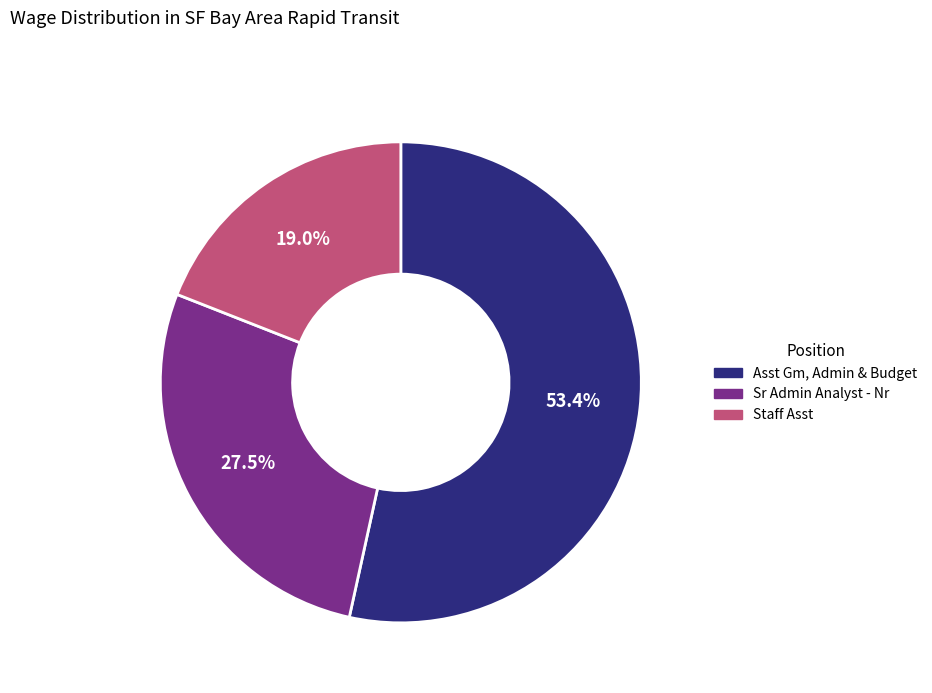

Which slice is the largest?

Asst Gm, Admin & Budget